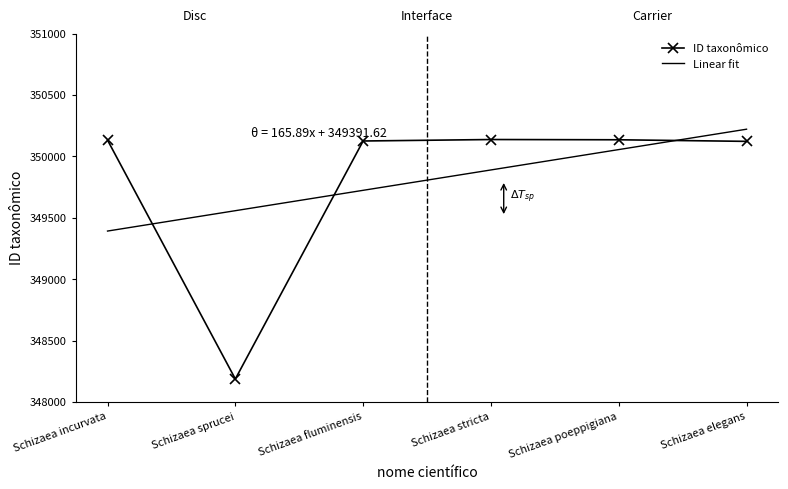

At which category does the data reach its first local valley?

Schizaea sprucei